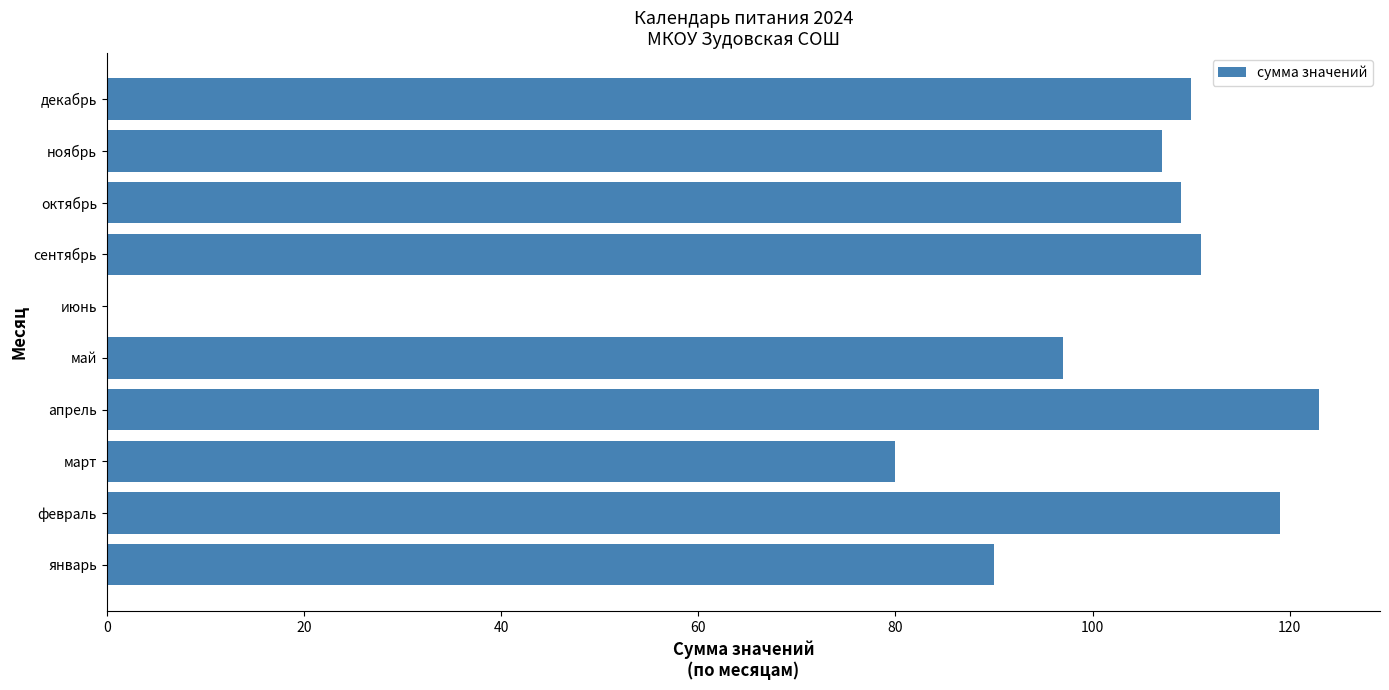

What is the change in value from февраль to март?

-39